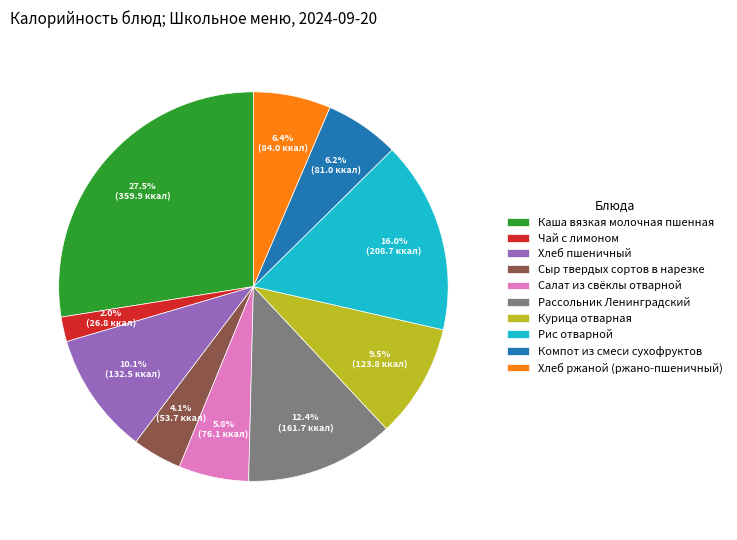

True or false: Хлеб пшеничный accounts for 1% of the total.

False